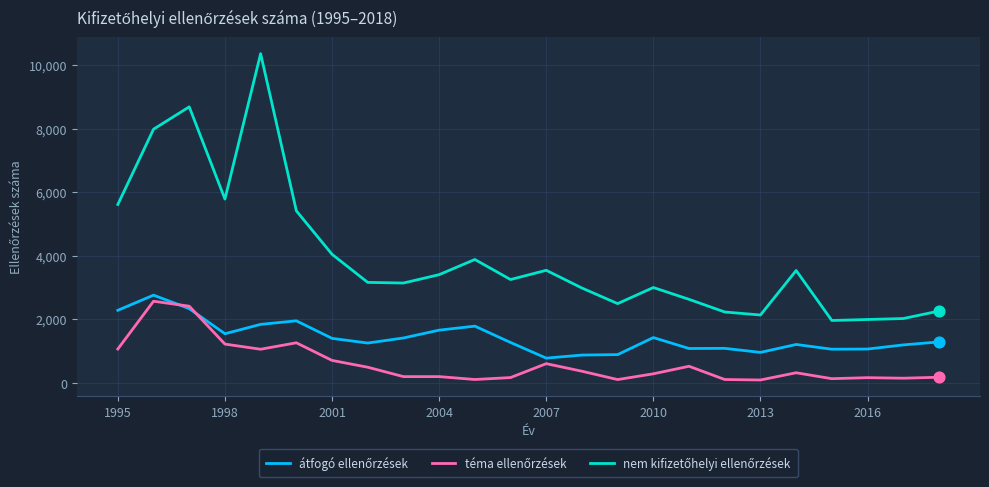

What is the greatest value displayed?

10353